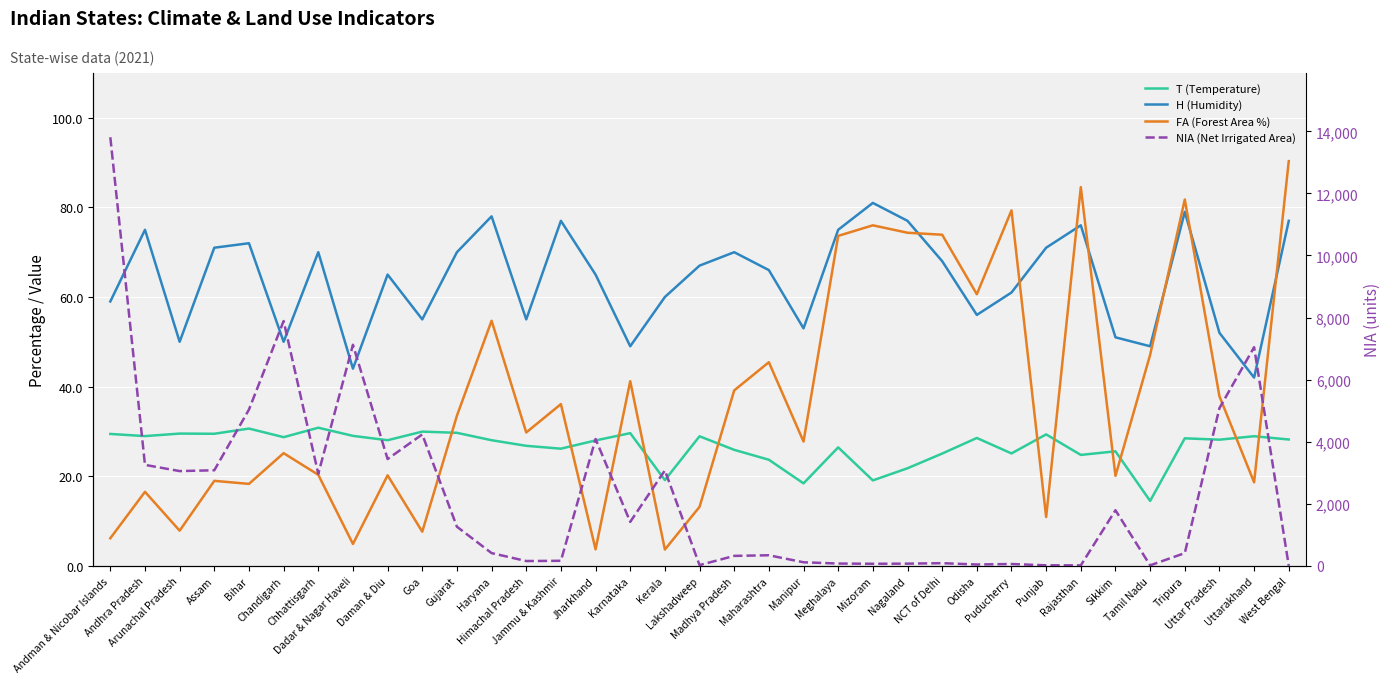

Reading left to right, list all the values displayed in this chart.

T (Temperature): Andman & Nicobar Islands=29.4	Andhra Pradesh=28.9	Arunachal Pradesh=29.5	Assam=29.5	Bihar=30.6	Chandigarh=28.7	Chhattisgarh=30.8	Dadar & Nagar Haveli=29.0	Daman & Diu=28.0	Goa=29.9	Gujarat=29.7	Haryana=28.0	Himachal Pradesh=26.8	Jammu & Kashmir=26.1	Jharkhand=28.0	Karnataka=29.6	Kerala=19.1	Lakshadweep=28.9	Madhya Pradesh=25.9	Maharashtra=23.7	Manipur=18.4	Meghalaya=26.4	Mizoram=19.1	Nagaland=21.8	NCT of Delhi=25.1	Odisha=28.5	Puducherry=25.1	Punjab=29.3	Rajasthan=24.8	Sikkim=25.6	Tamil Nadu=14.5	Tripura=28.4	Uttar Pradesh=28.1	Uttarakhand=28.9	West Bengal=28.2
H (Humidity): Andman & Nicobar Islands=59.0	Andhra Pradesh=75.0	Arunachal Pradesh=50.0	Assam=71.0	Bihar=72.0	Chandigarh=50.0	Chhattisgarh=70.0	Dadar & Nagar Haveli=44.0	Daman & Diu=65.0	Goa=55.0	Gujarat=70.0	Haryana=78.0	Himachal Pradesh=55.0	Jammu & Kashmir=77.0	Jharkhand=65.0	Karnataka=49.0	Kerala=60.0	Lakshadweep=67.0	Madhya Pradesh=70.0	Maharashtra=66.0	Manipur=53.0	Meghalaya=75.0	Mizoram=81.0	Nagaland=77.0	NCT of Delhi=68.0	Odisha=56.0	Puducherry=61.0	Punjab=71.0	Rajasthan=76.0	Sikkim=51.0	Tamil Nadu=49.0	Tripura=79.0	Uttar Pradesh=52.0	Uttarakhand=42.0	West Bengal=77.0
FA (Forest Area %): Andman & Nicobar Islands=6.2	Andhra Pradesh=16.5	Arunachal Pradesh=7.8	Assam=19.0	Bihar=18.3	Chandigarh=25.1	Chhattisgarh=20.3	Dadar & Nagar Haveli=4.9	Daman & Diu=20.2	Goa=7.6	Gujarat=33.5	Haryana=54.7	Himachal Pradesh=29.8	Jammu & Kashmir=36.1	Jharkhand=3.7	Karnataka=41.2	Kerala=3.6	Lakshadweep=13.2	Madhya Pradesh=39.1	Maharashtra=45.4	Manipur=27.7	Meghalaya=73.6	Mizoram=76.0	Nagaland=74.3	NCT of Delhi=73.9	Odisha=60.6	Puducherry=79.3	Punjab=10.9	Rajasthan=84.5	Sikkim=20.1	Tamil Nadu=47.1	Tripura=81.8	Uttar Pradesh=37.8	Uttarakhand=18.6	West Bengal=90.3
NIA (Net Irrigated Area): Andman & Nicobar Islands=13809.0	Andhra Pradesh=3252.0	Arunachal Pradesh=3052.0	Assam=3078.0	Bihar=5034.0	Chandigarh=7887.0	Chhattisgarh=2964.0	Dadar & Nagar Haveli=7122.0	Daman & Diu=3440.0	Goa=4233.0	Gujarat=1259.0	Haryana=409.0	Himachal Pradesh=153.0	Jammu & Kashmir=161.0	Jharkhand=4086.0	Karnataka=1415.0	Kerala=3073.0	Lakshadweep=22.0	Madhya Pradesh=319.0	Maharashtra=339.0	Manipur=113.0	Meghalaya=72.0	Mizoram=65.0	Nagaland=69.0	NCT of Delhi=84.0	Odisha=41.0	Puducherry=57.0	Punjab=15.0	Rajasthan=13.0	Sikkim=1790.0	Tamil Nadu=14.0	Tripura=409.0	Uttar Pradesh=5082.0	Uttarakhand=7044.0	West Bengal=0.0